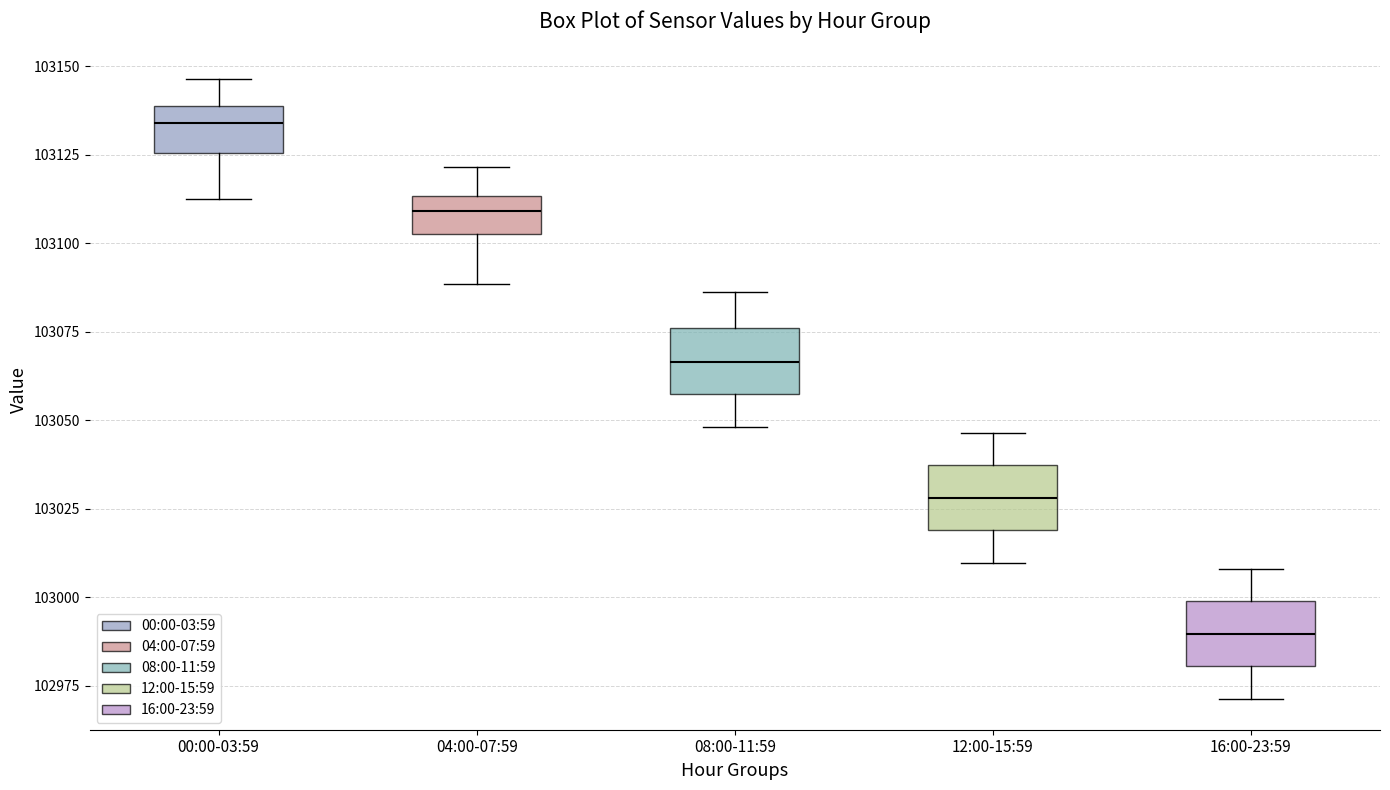

Reading left to right, transcribe this box plot: for each box, give where its median line is, the range the box spans, and where its two whiskers end, as read against the y-axis. The values are not printed on the chart, so give them approximately, as read against the axis.

00:00-03:59: median 103135, box 103125 to 103140, whiskers 103110 to 103145
04:00-07:59: median 103110, box 103105 to 103115, whiskers 103090 to 103120
08:00-11:59: median 103065, box 103055 to 103075, whiskers 103050 to 103085
12:00-15:59: median 103030, box 103020 to 103035, whiskers 103010 to 103045
16:00-23:59: median 102990, box 102980 to 103000, whiskers 102970 to 103010